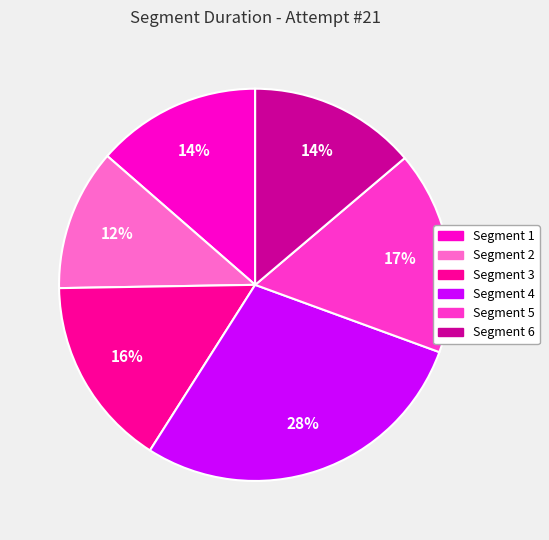

What percentage is the Segment 3 slice, to the nearest percent?

16%